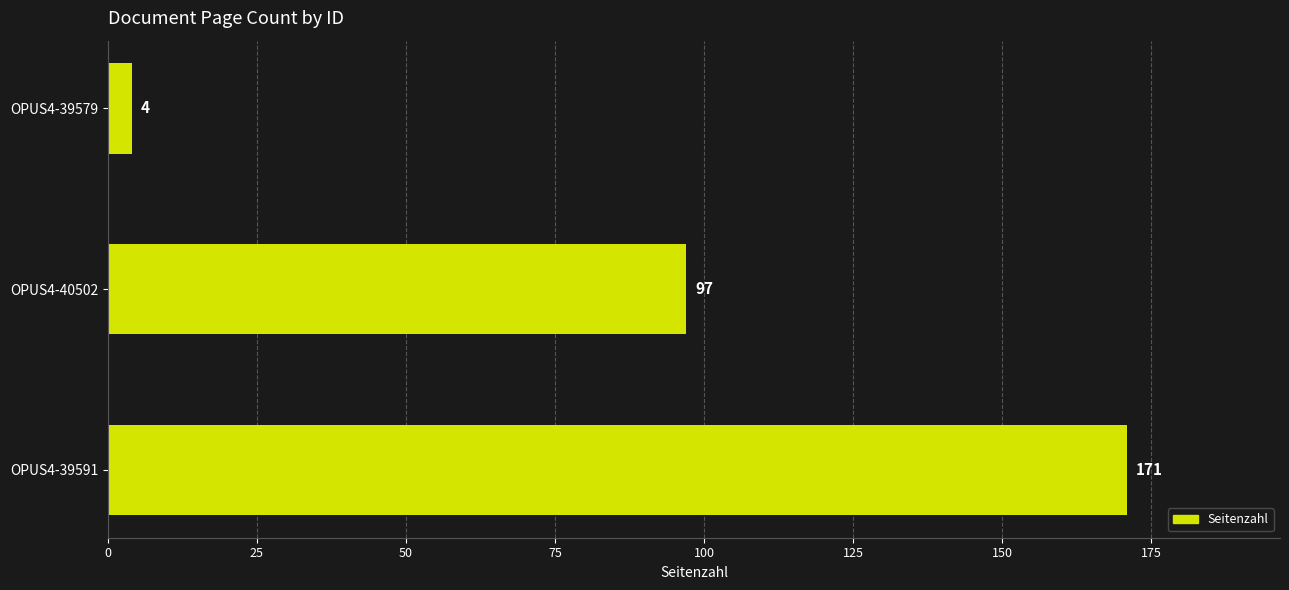

List the labels in order of value, largest first.

OPUS4-39591, OPUS4-40502, OPUS4-39579